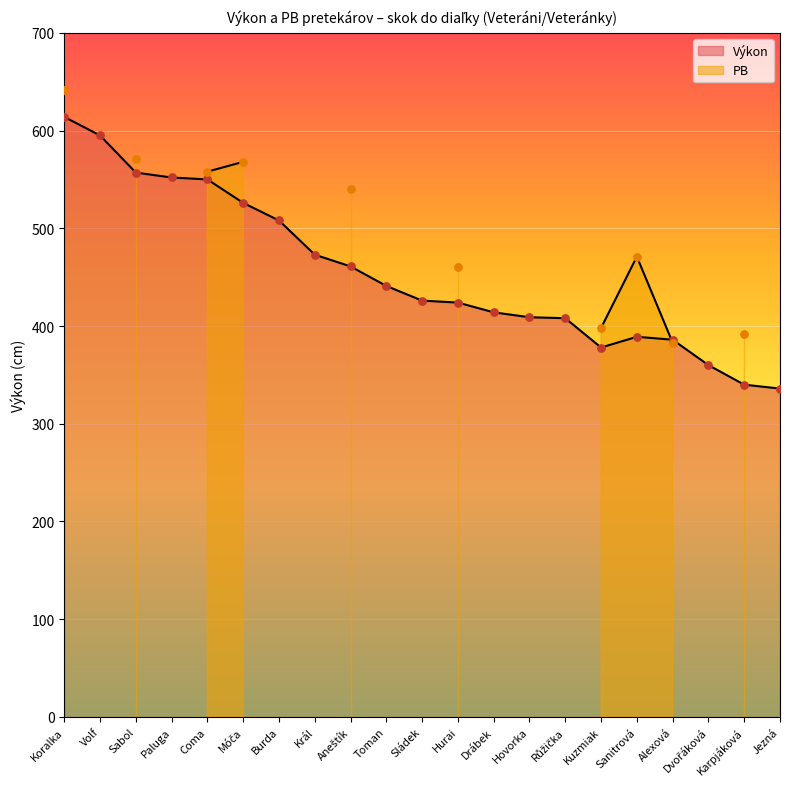

Which has a higher value, Sládek or Coma?

Coma